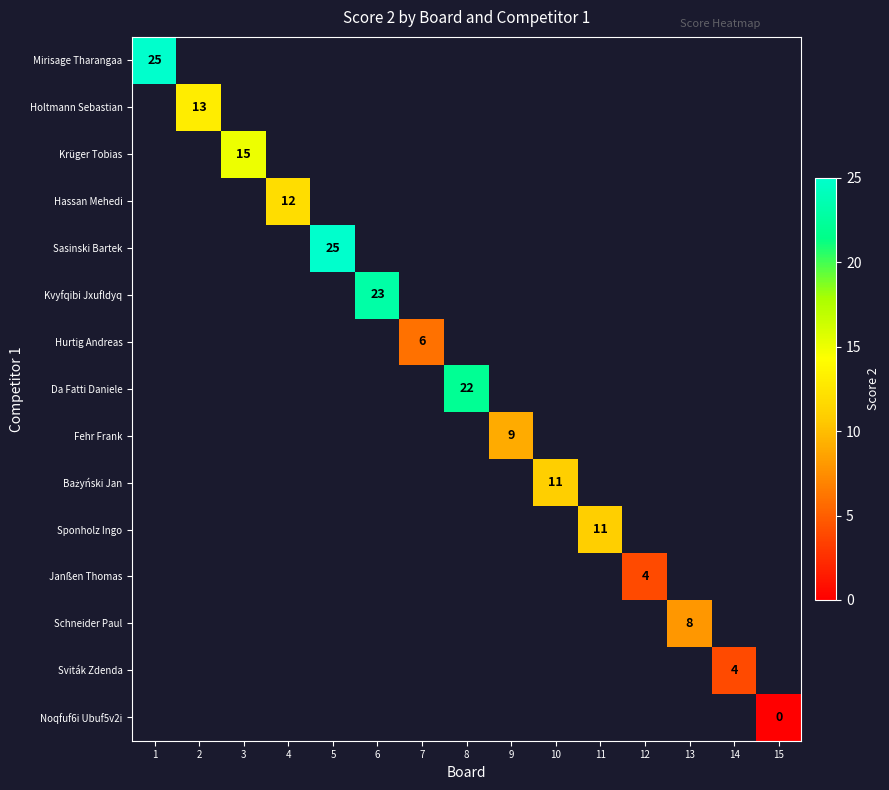

At how many categories does at least one series exceed 3?

14